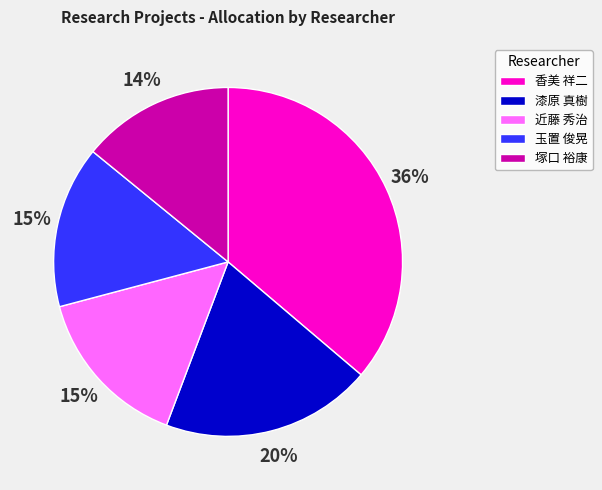

To the nearest percent, what is the combined percentage of 玉置 俊晃 and 塚口 裕康?

29%